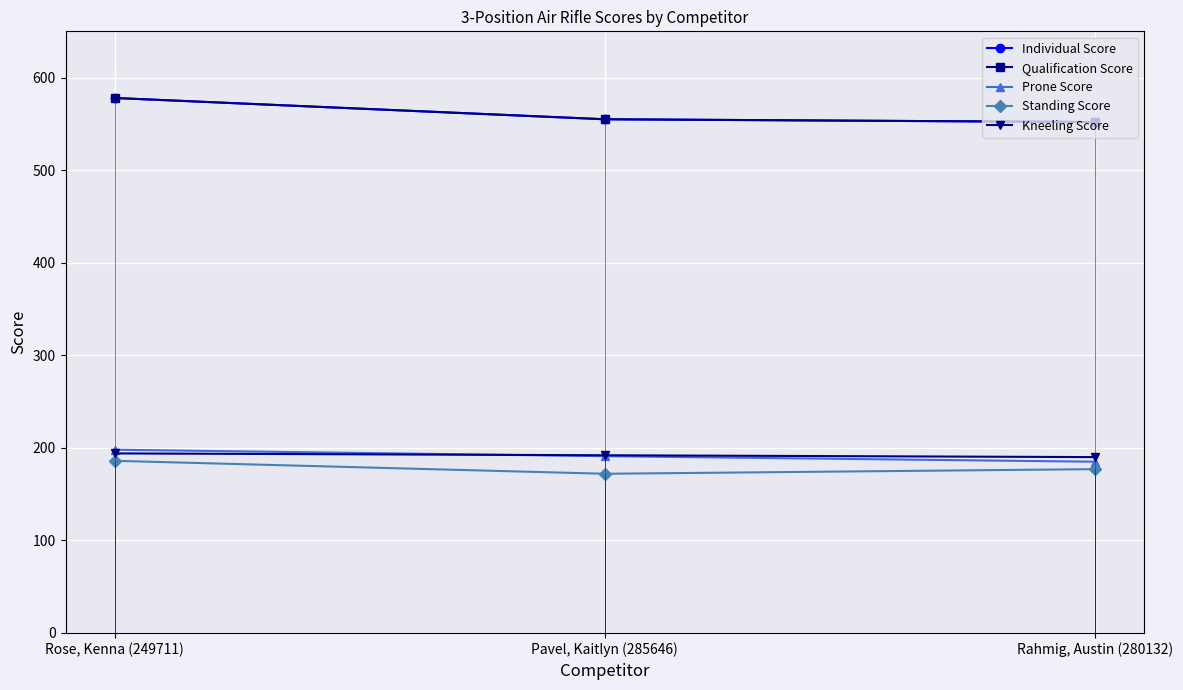

Which label corresponds to the smallest value in the chart?

Pavel, Kaitlyn (285646)